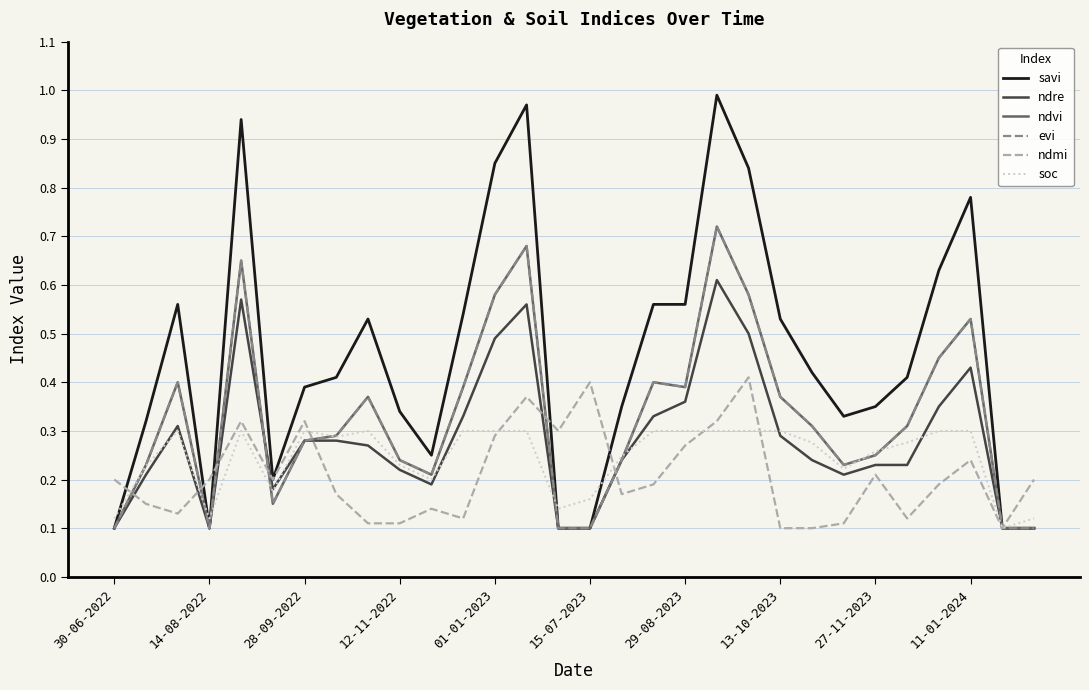

At how many categories does at least one series exceed 0?

30